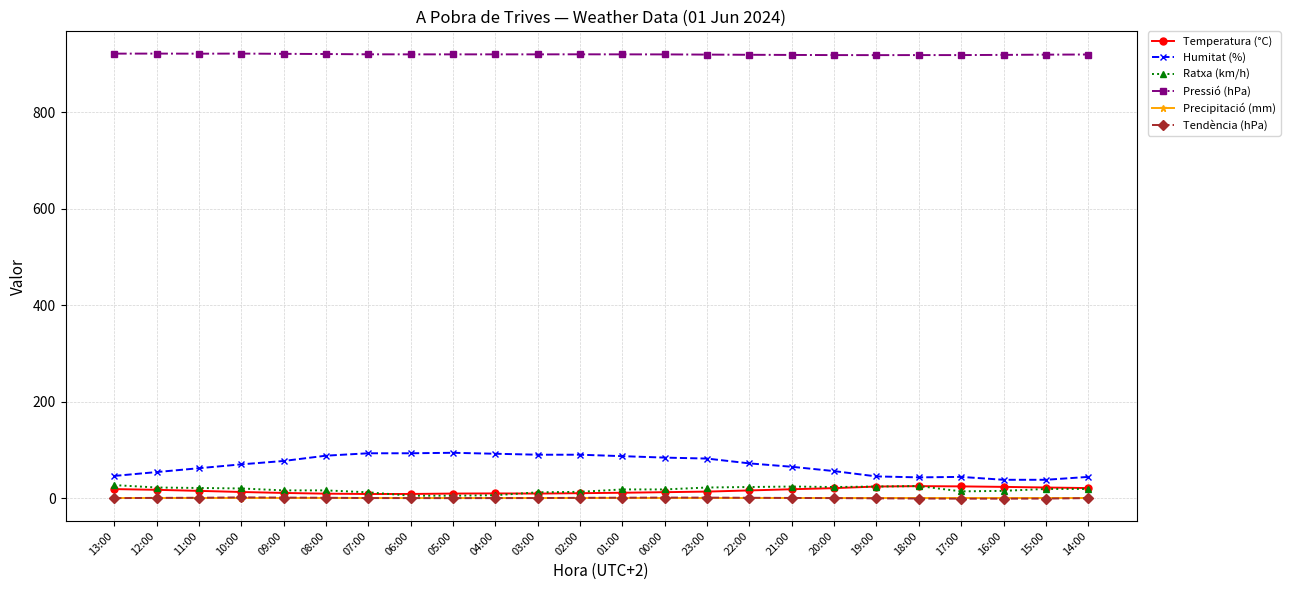

The Temperatura (°C) series shows 9.4 at 05:00. True or false?

True